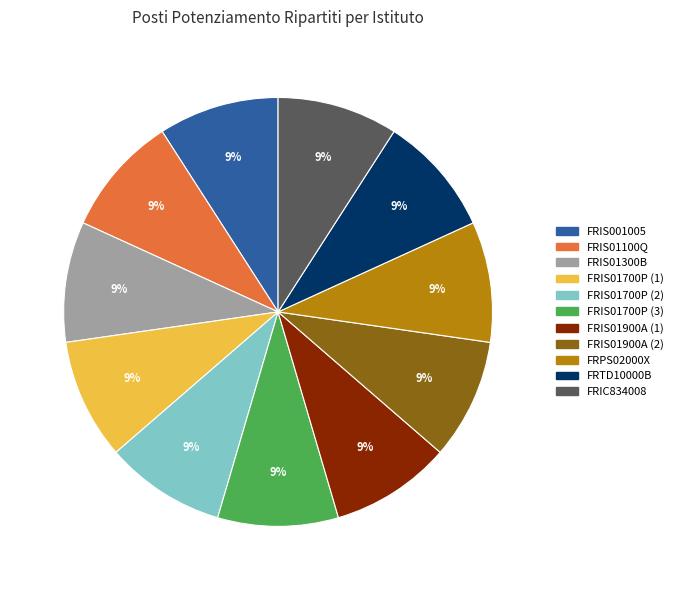

Does any single category account for the majority?

No